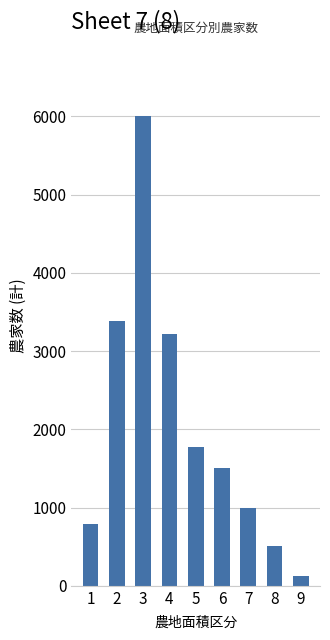

How many bars are there in total?

9